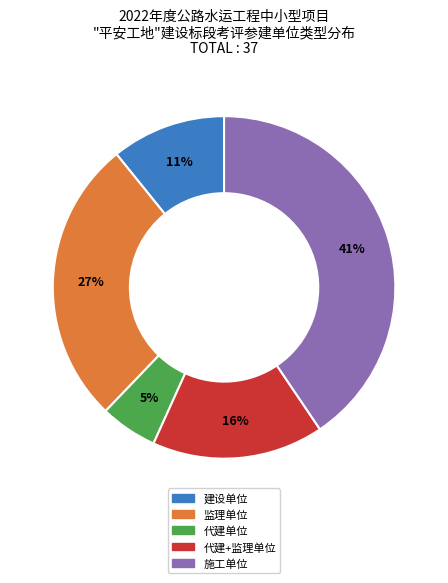

Does 监理单位 account for over 50% of the chart?

No